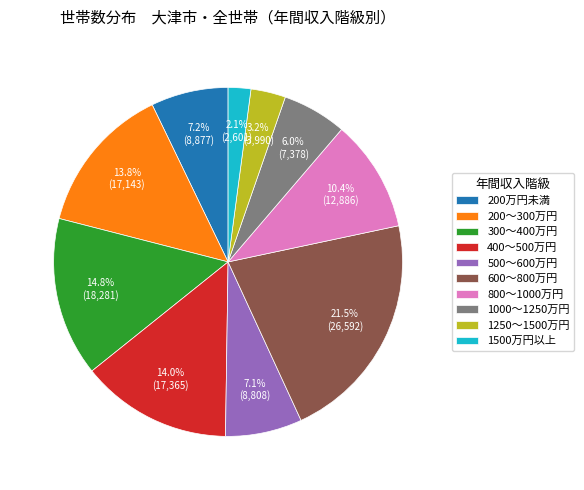

Combined, what portion of the pie is 1250～1500万円 and 1500万円以上?

5.3%